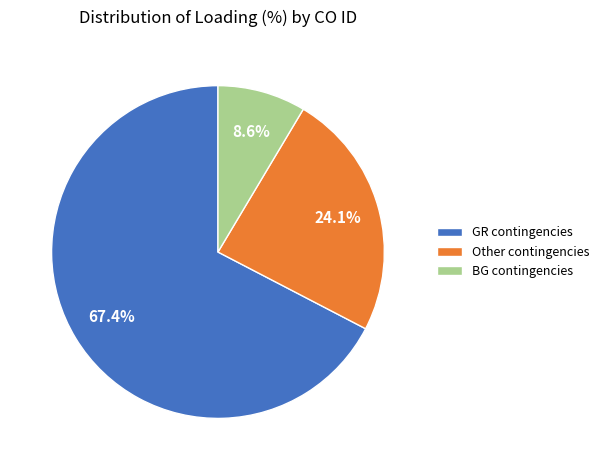

To the nearest percent, what is the difference between the largest and smallest slice percentages?

59%